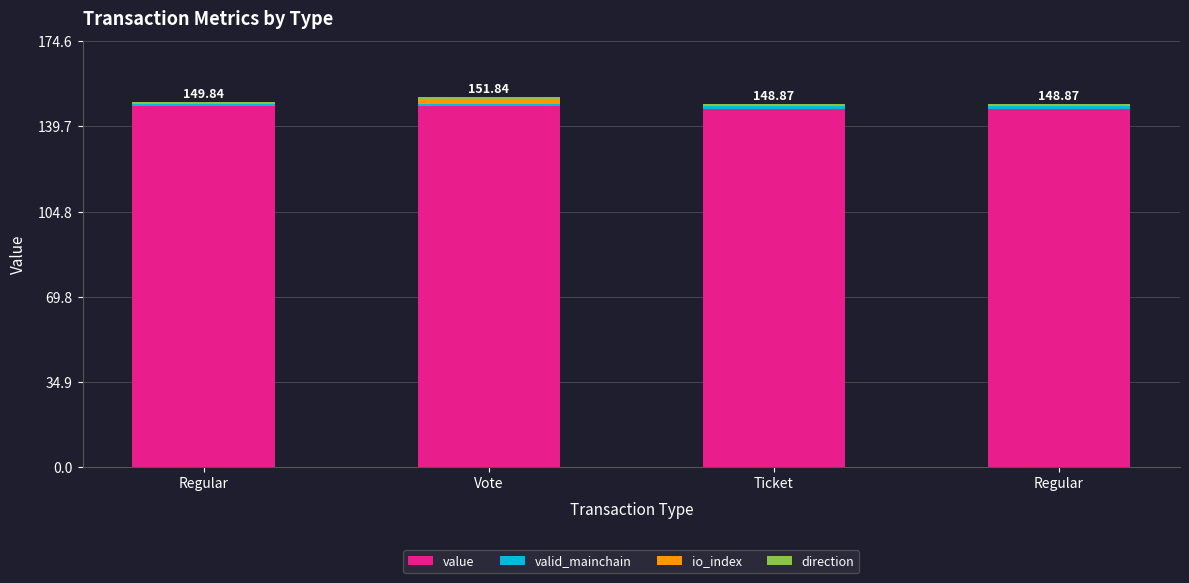

What is the total value across all series at Regular?

149.8